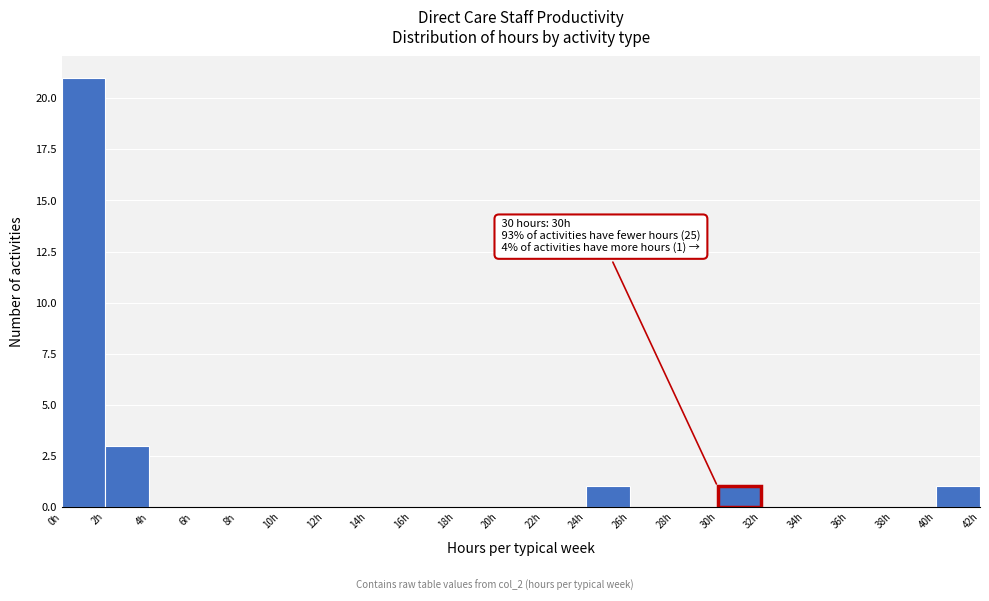

Which range on the x-axis has the tallest bar?

0 to 2